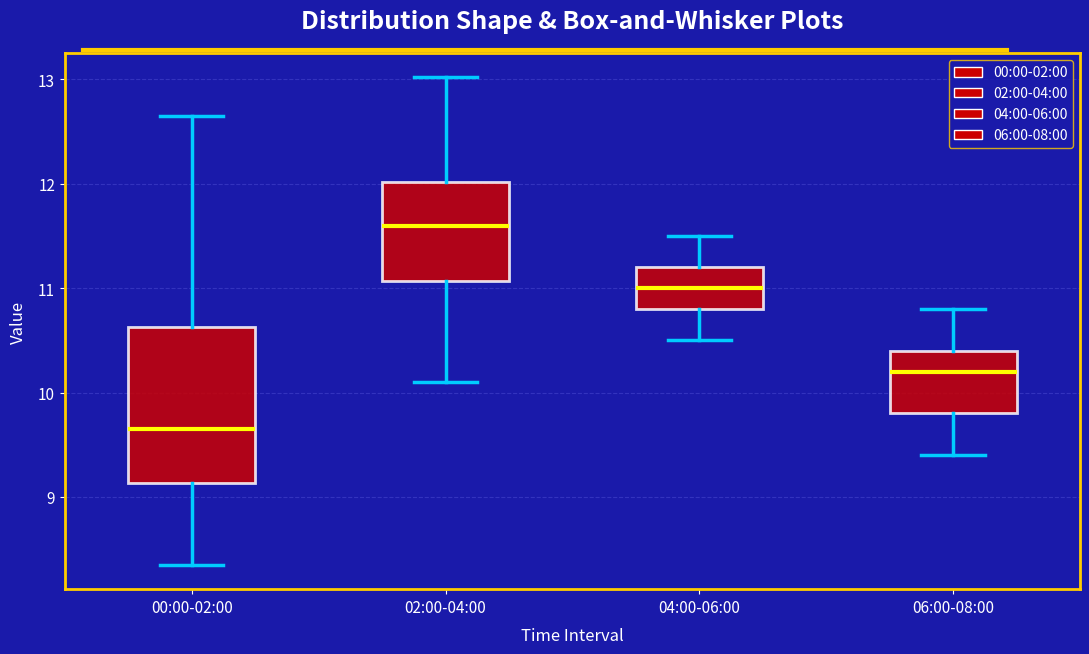

Which box has the lowest median line?

00:00-02:00